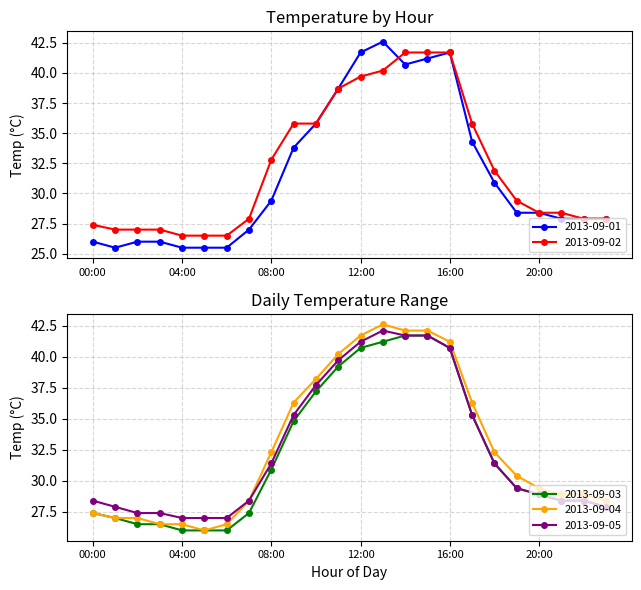

Count the number of data series in this chart.

5